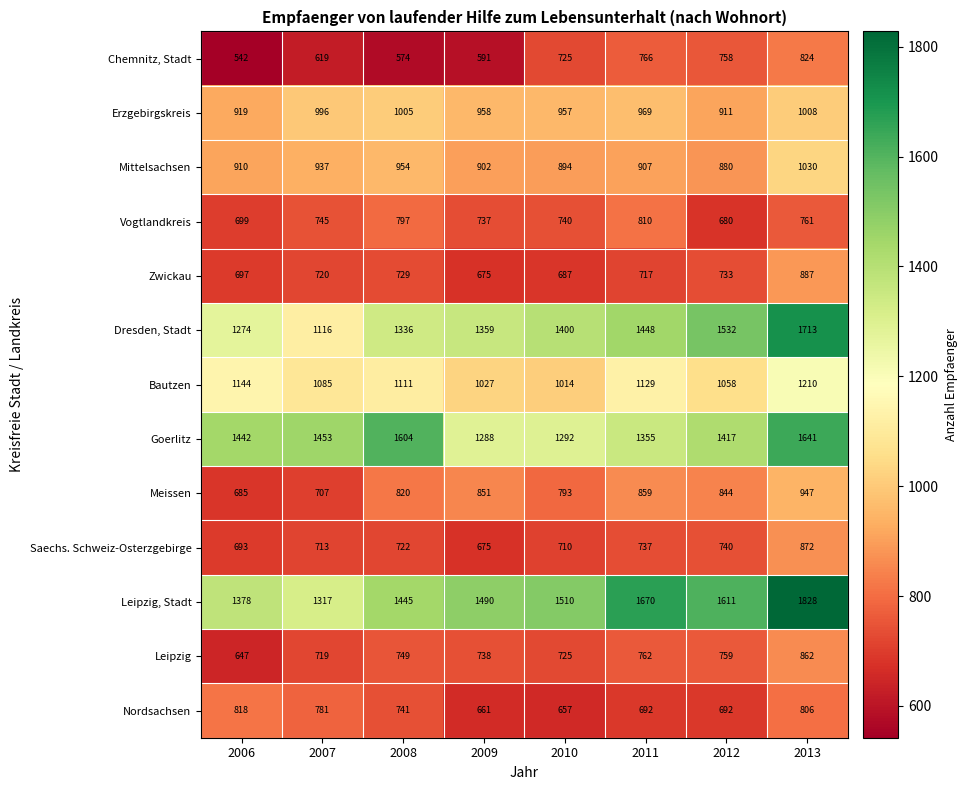

Count the number of categories in the chart.

8